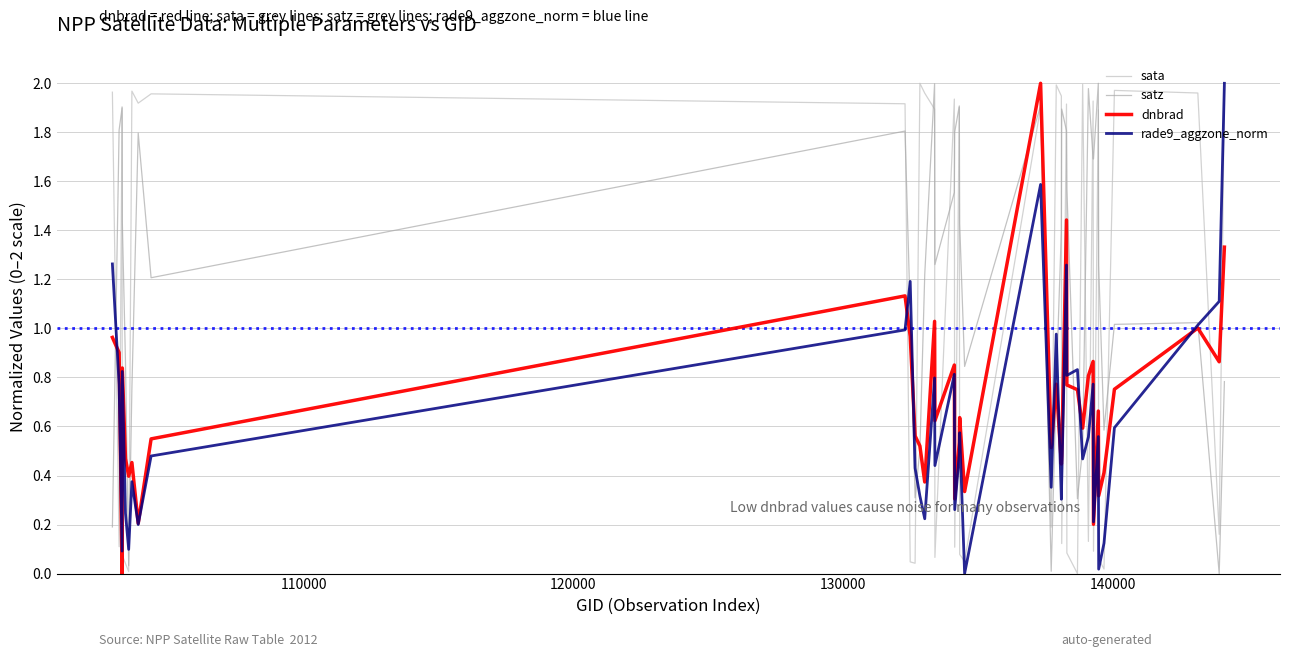

What is the difference between the maximum and second lowest values in the dnbrad series?

1.8